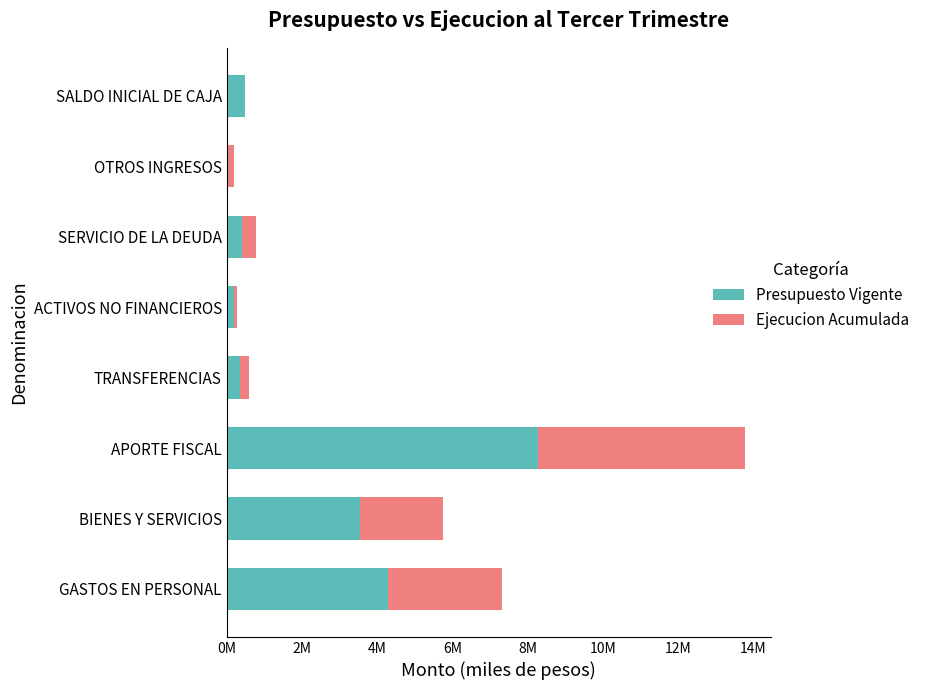

What are all the series names shown in the legend?

Presupuesto Vigente, Ejecucion Acumulada